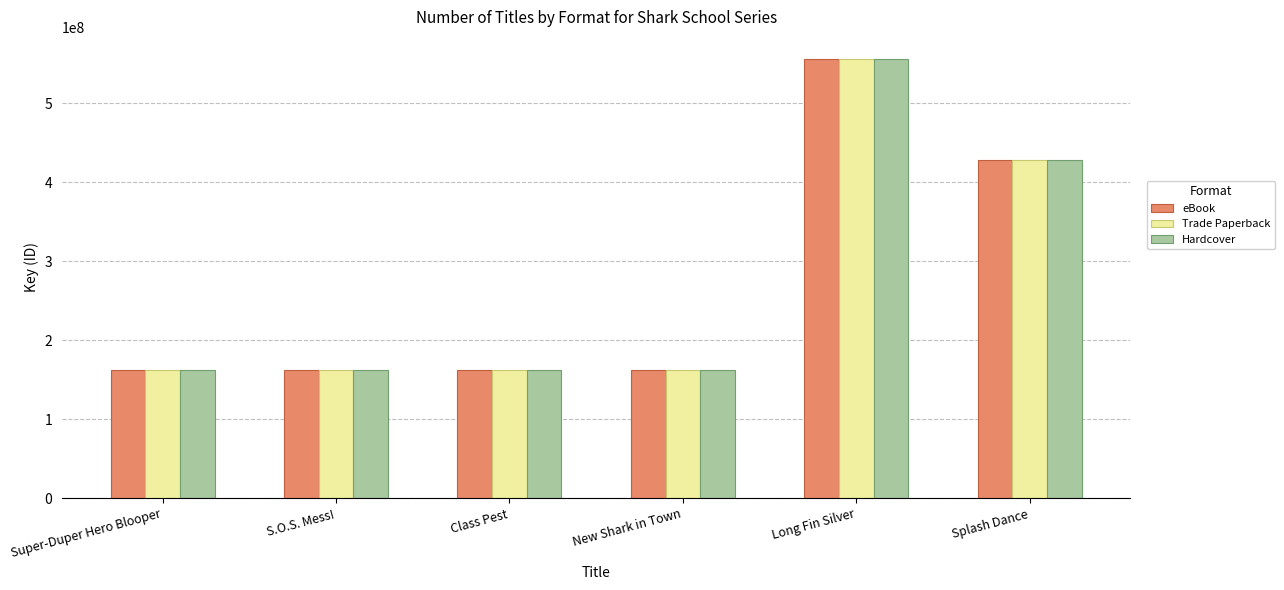

How many bars are there in total?

18